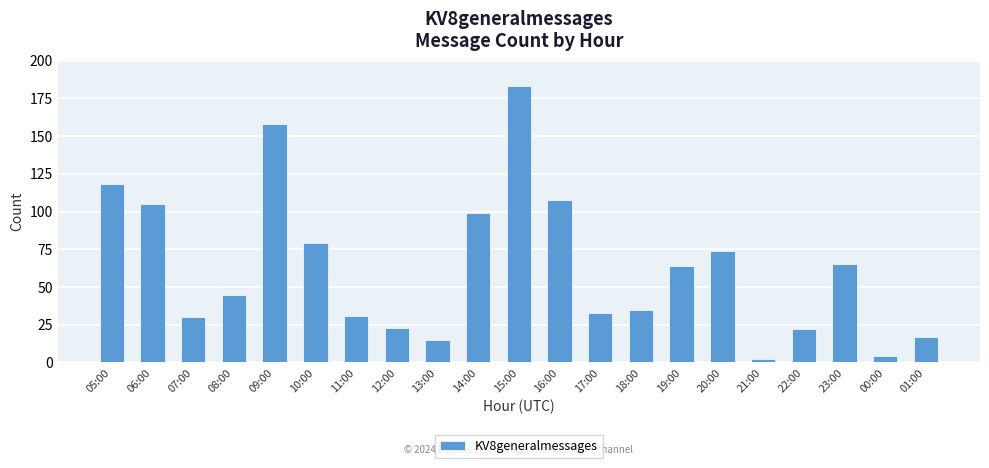

What is the sum of the values at 21:00 and 12:00?

25